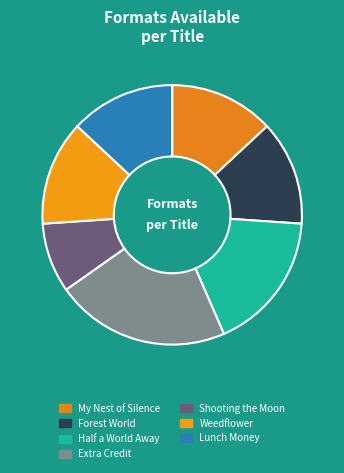

What is the largest slice in the pie chart?

Extra Credit